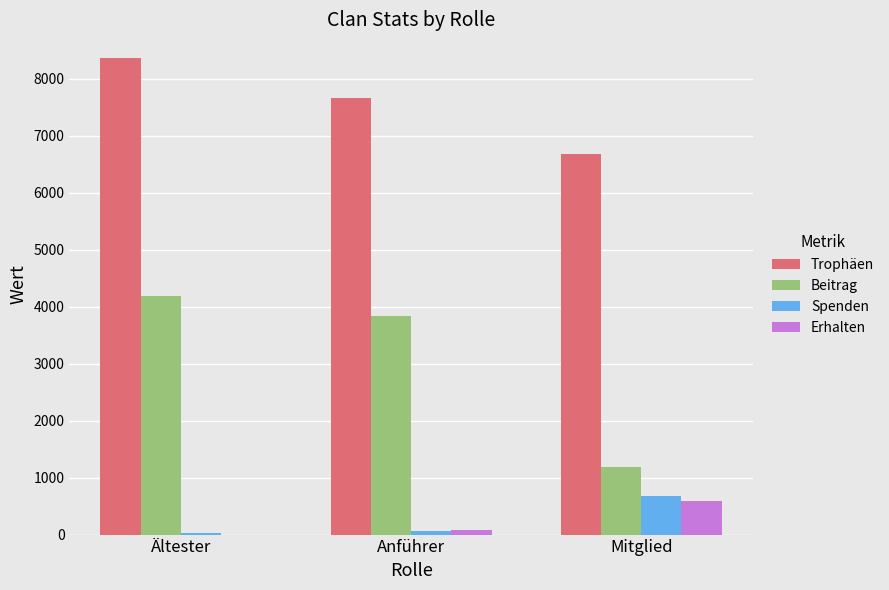

Does the chart contain stacked bars?

No